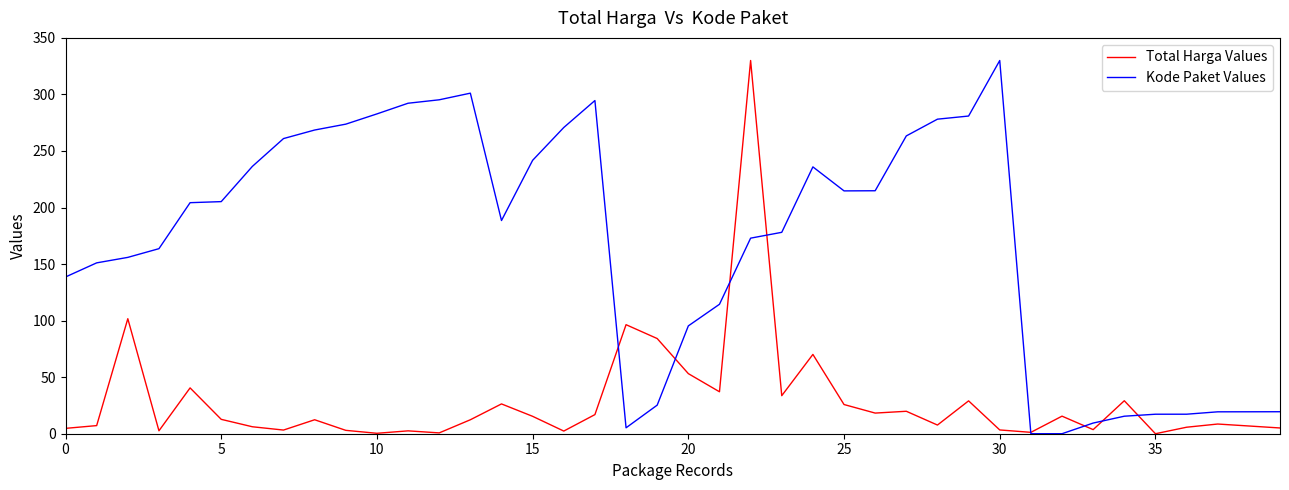

How many lines are shown in the chart?

2